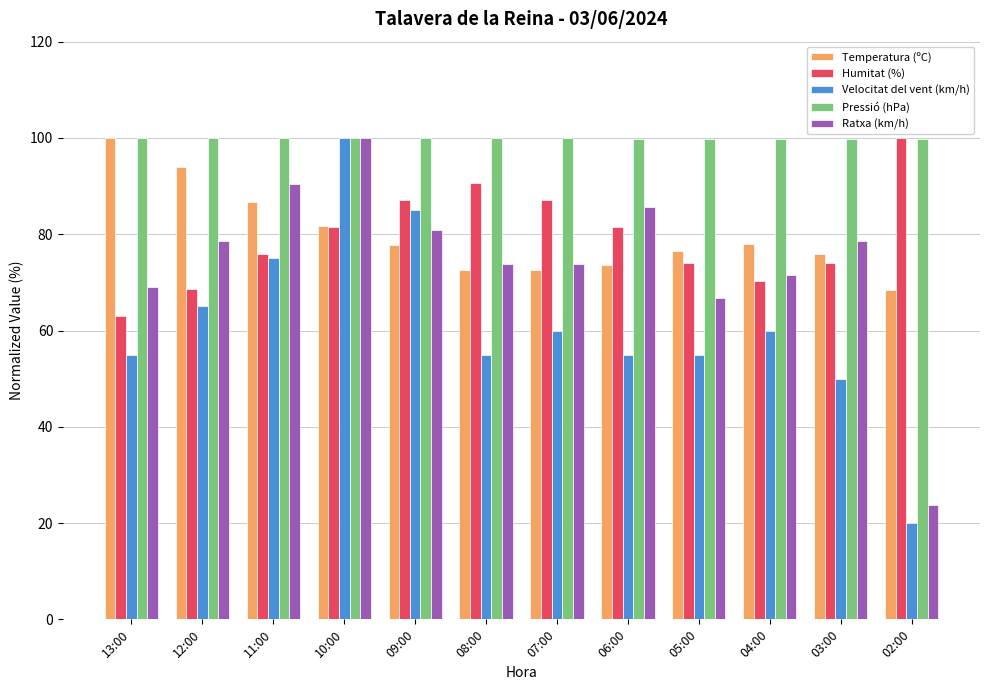

What is the sum of all Temperatura (ºC) values?

957.6